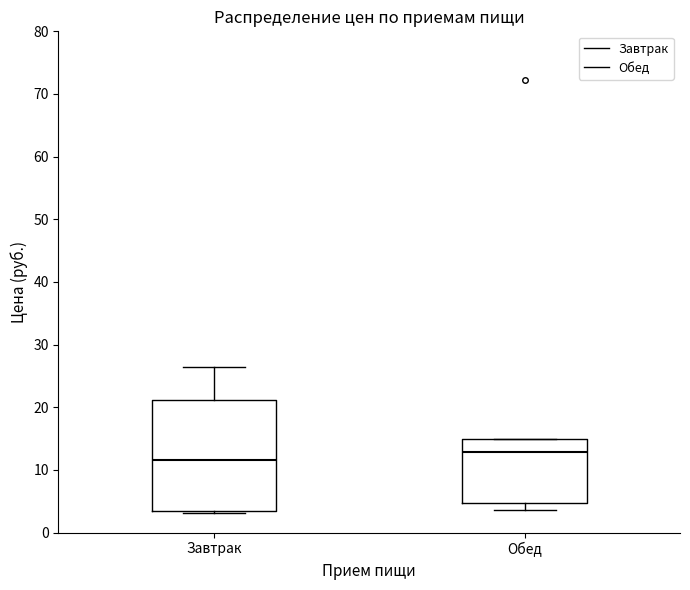

Comparing the boxes themselves (not the whiskers), which one is the tallest?

Завтрак